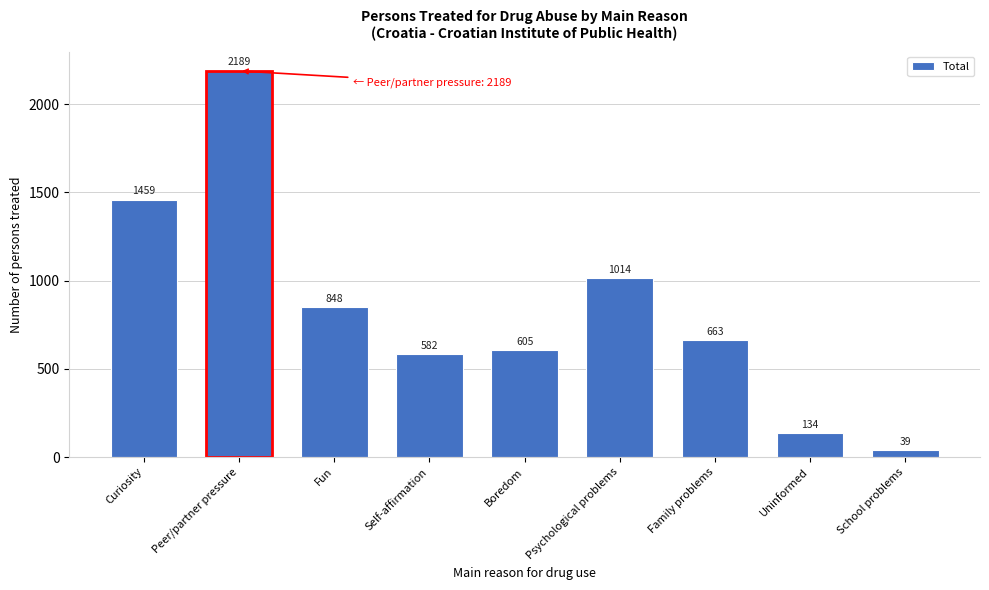

Reading left to right, list all the values displayed in this chart.

Curiosity=1459	Peer/partner pressure=2189	Fun=848	Self-affirmation=582	Boredom=605	Psychological problems=1014	Family problems=663	Uninformed=134	School problems=39